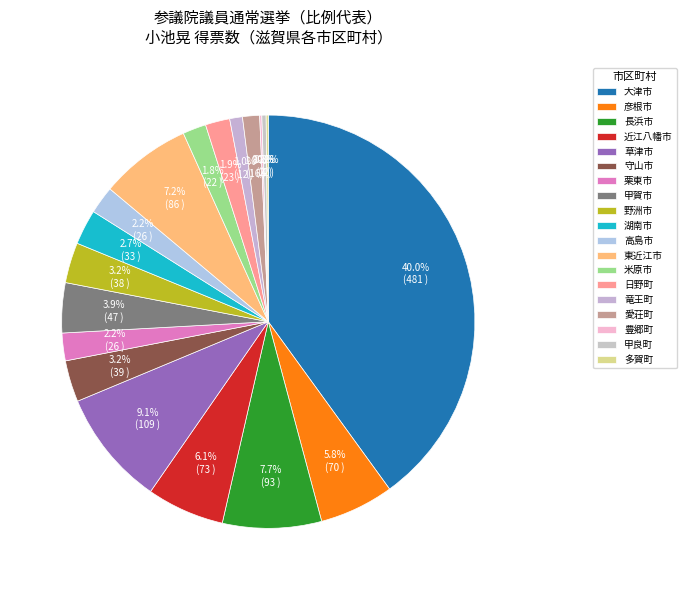

What percentage is the 日野町 slice, to the nearest percent?

2%